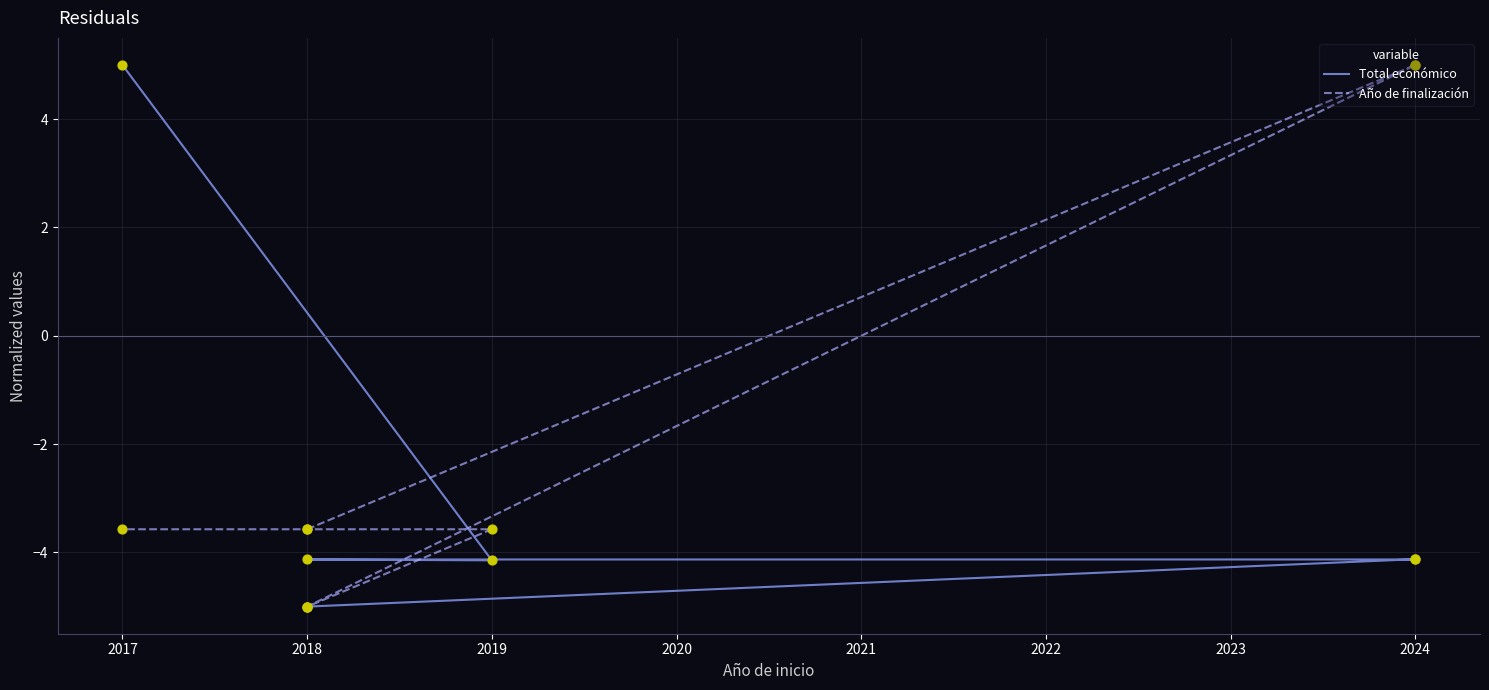

What are all the series names shown in the legend?

Total económico, Año de finalización